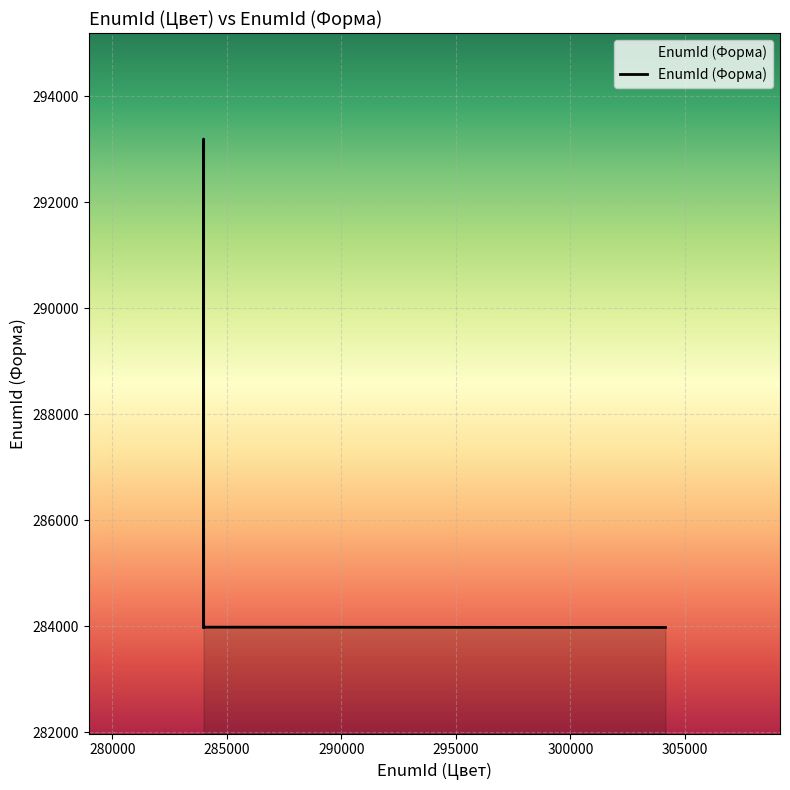

What is the minimum value shown in the chart?

283981